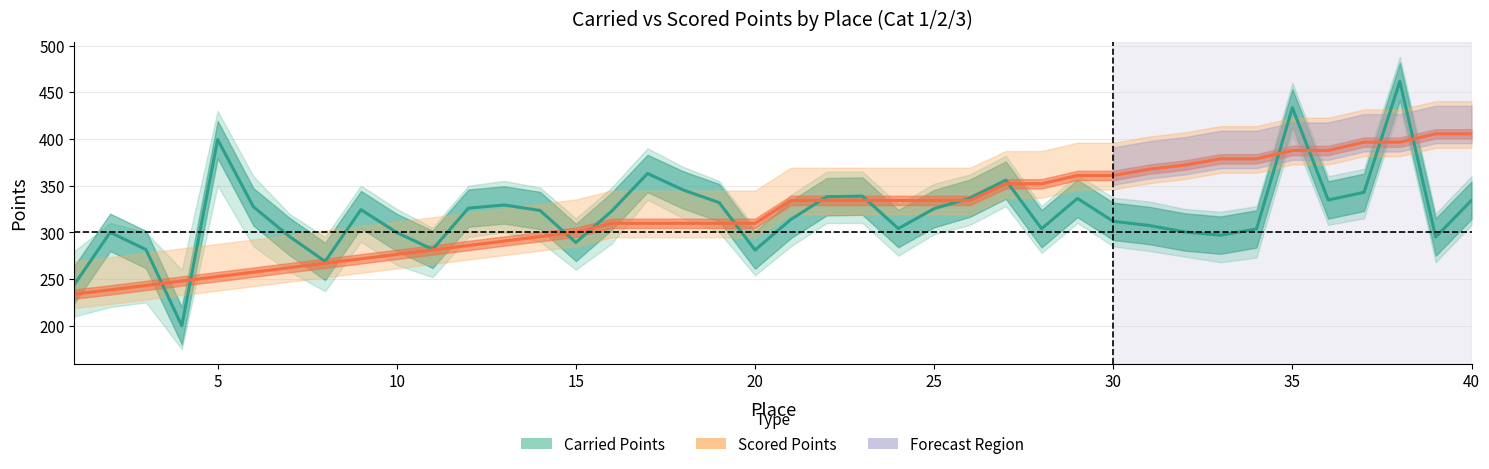

What is the difference between the Carried Points values at 14 and 35?

110.0